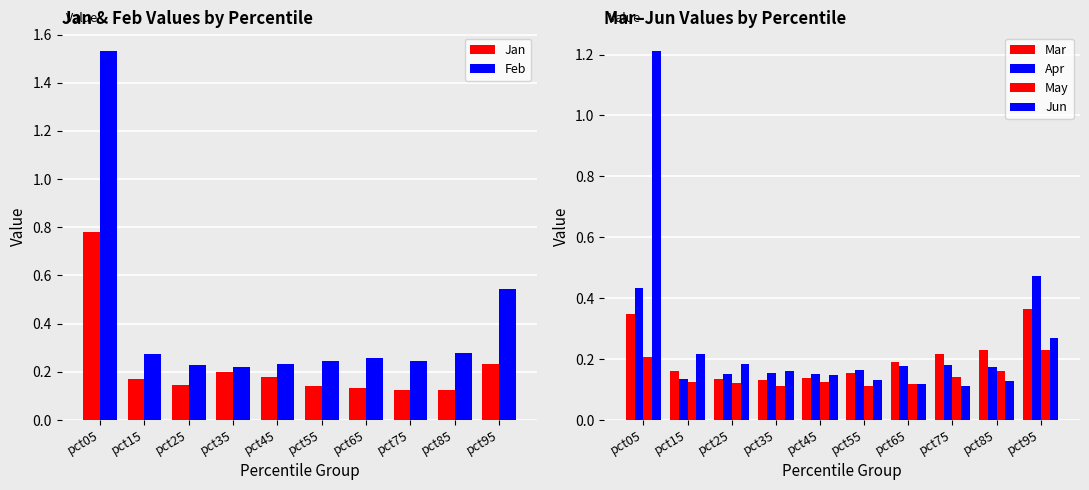

Count the number of data series in this chart.

6